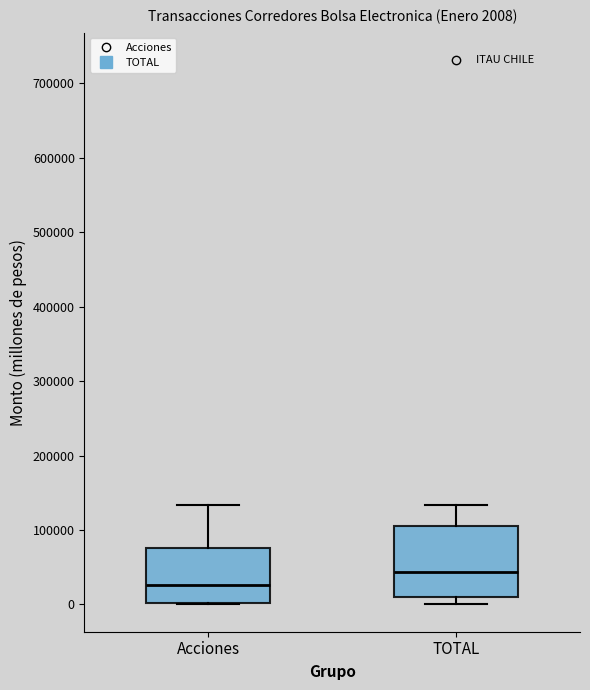

Which box's median line is the highest?

TOTAL